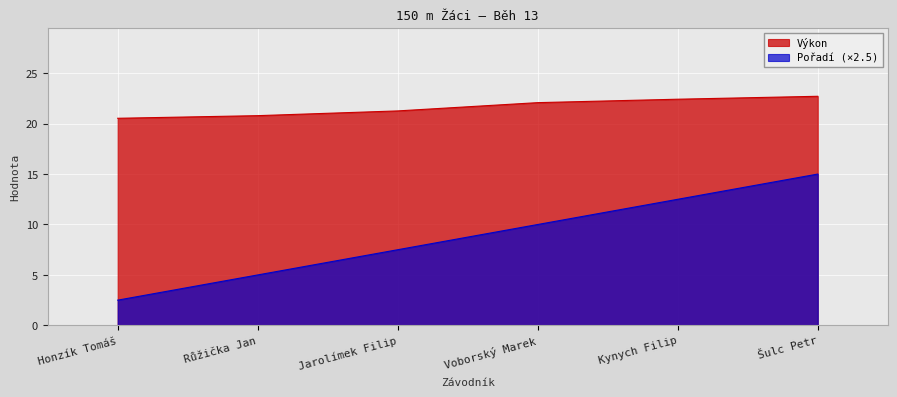

The Výkon series shows 37.4 at Voborský Marek. True or false?

False